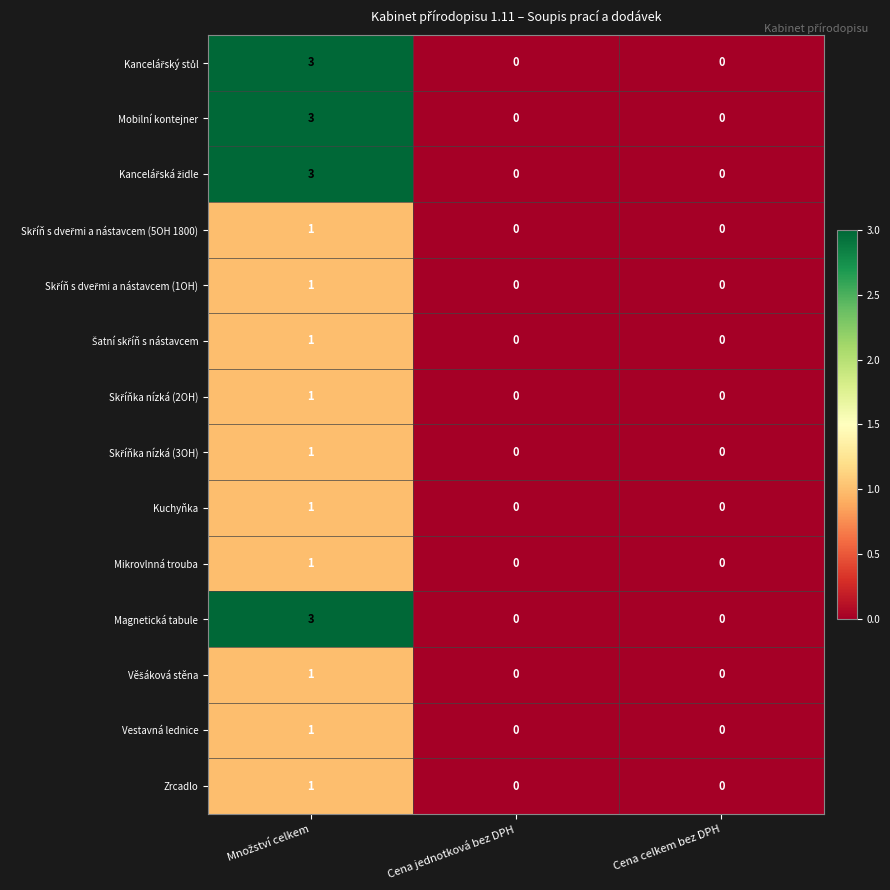

True or false: Mobilní kontejner has a value of 2 at Cena jednotková bez DPH.

False